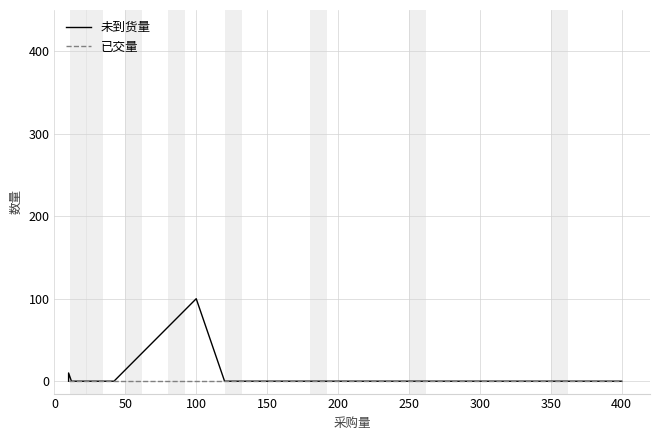

True or false: 已交量 and 未到货量 cross at least once.

False